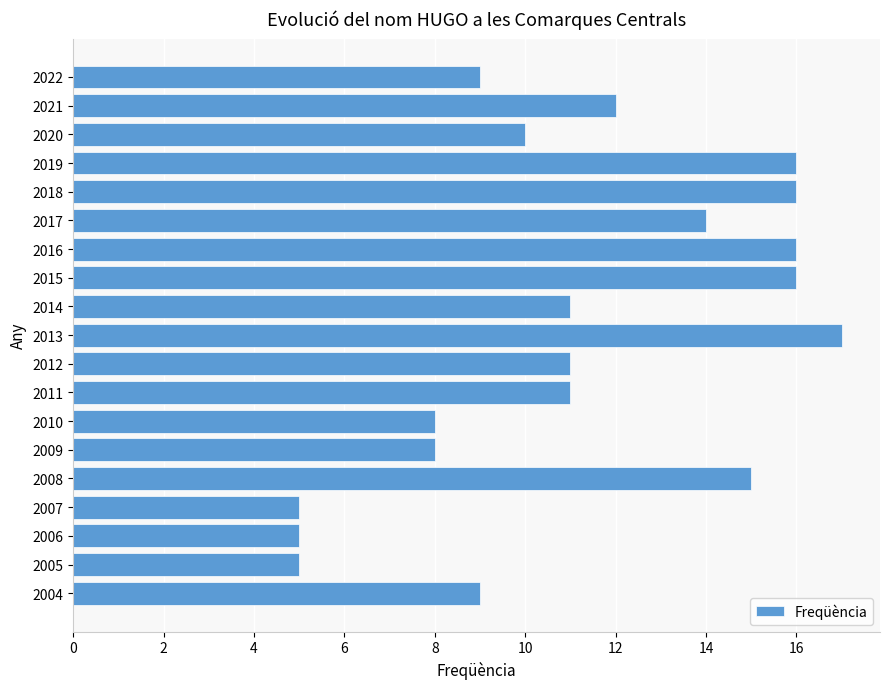

Count the number of categories in the chart.

19